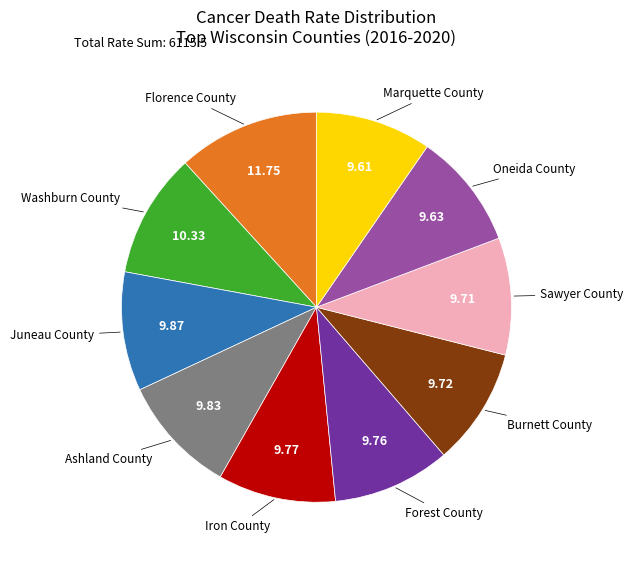

Is there any slice that represents more than half of the pie?

No